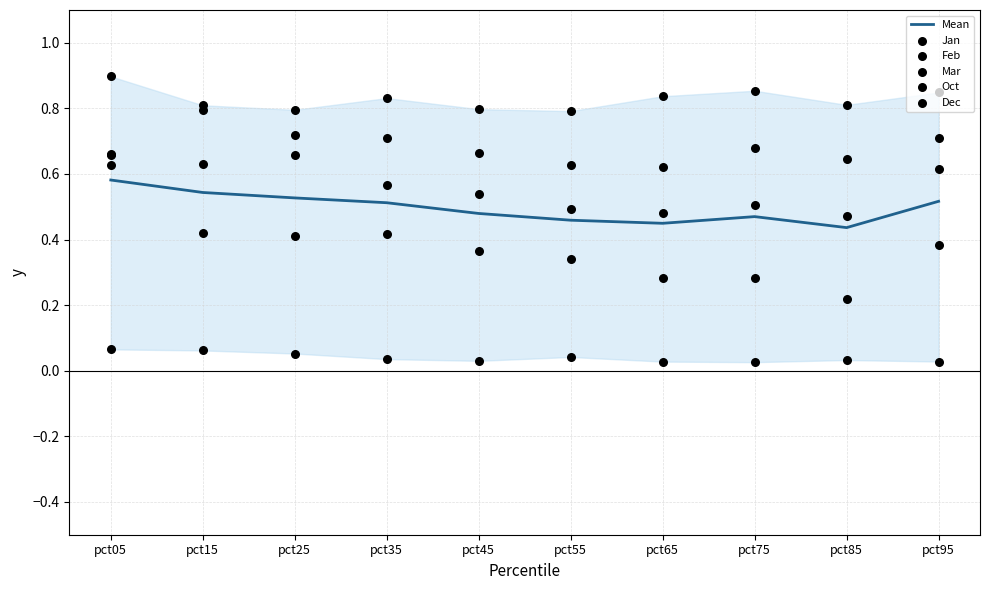

At which category is the sum across all series the highest?

pct05